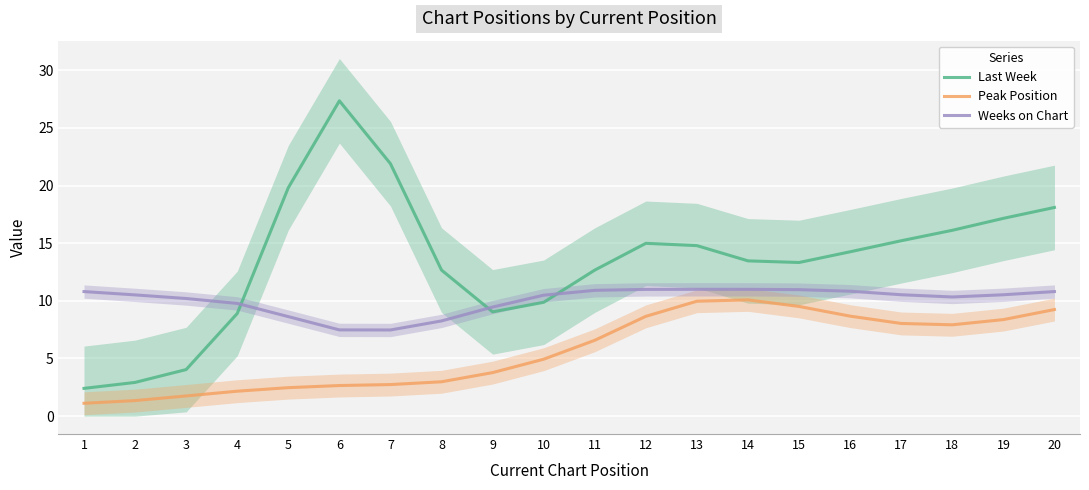

What is the difference between the maximum and second lowest values in the Last Week series?

24.4